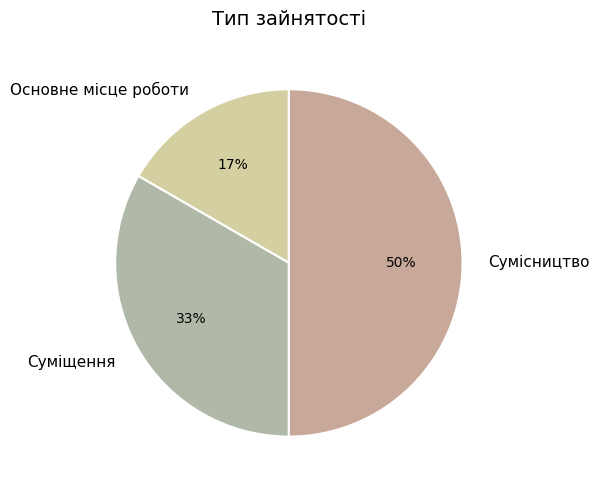

To the nearest percent, what is the difference between the largest and smallest slice percentages?

33%